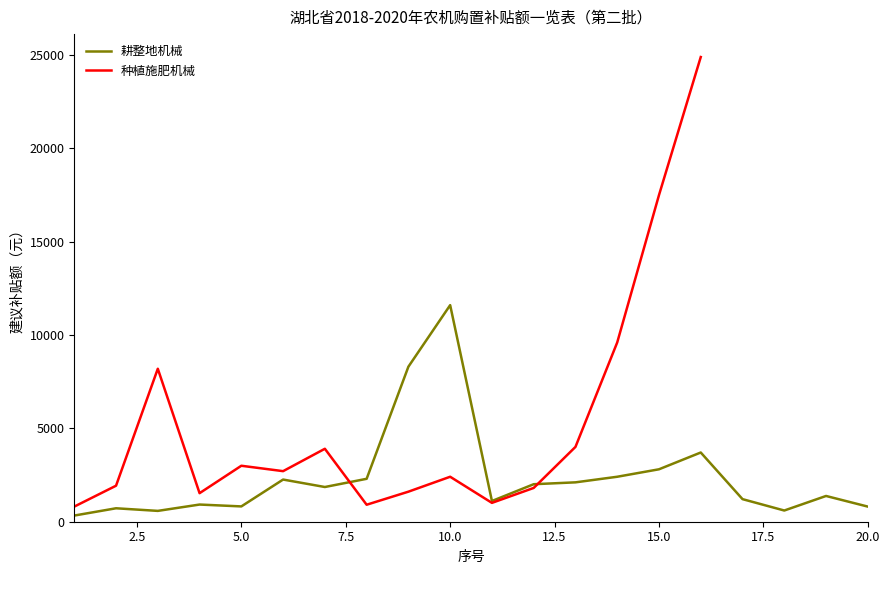

Reading left to right, extract all data points from this chart.

1=320	2=710	3=570	4=910	5=810	6=2250	7=1850	8=2290	9=8300	10=11600	11=1100	12=2000	13=2100	14=2400	15=2800	16=3700	17=1200	18=590	19=1370	20=800